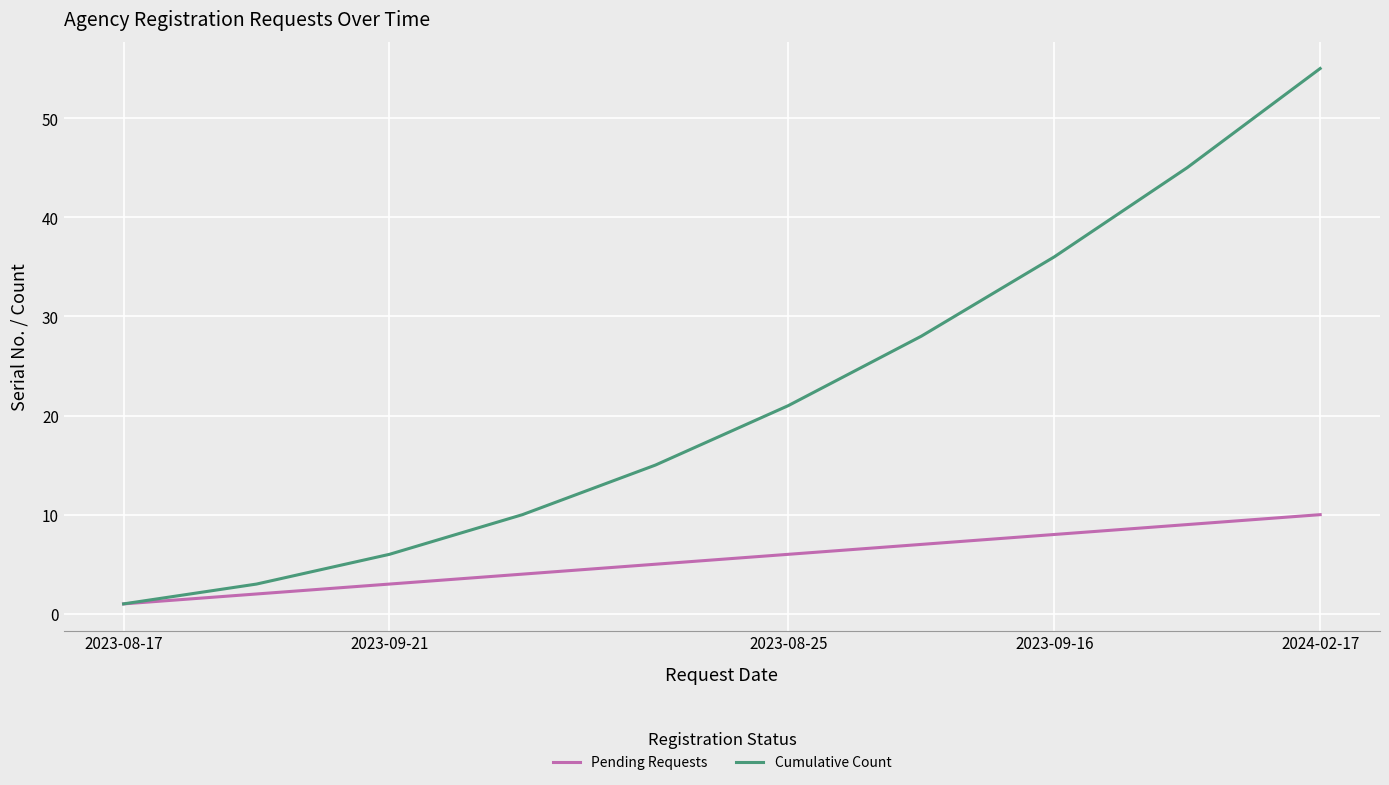

What is the highest value of the Pending Requests series?

10